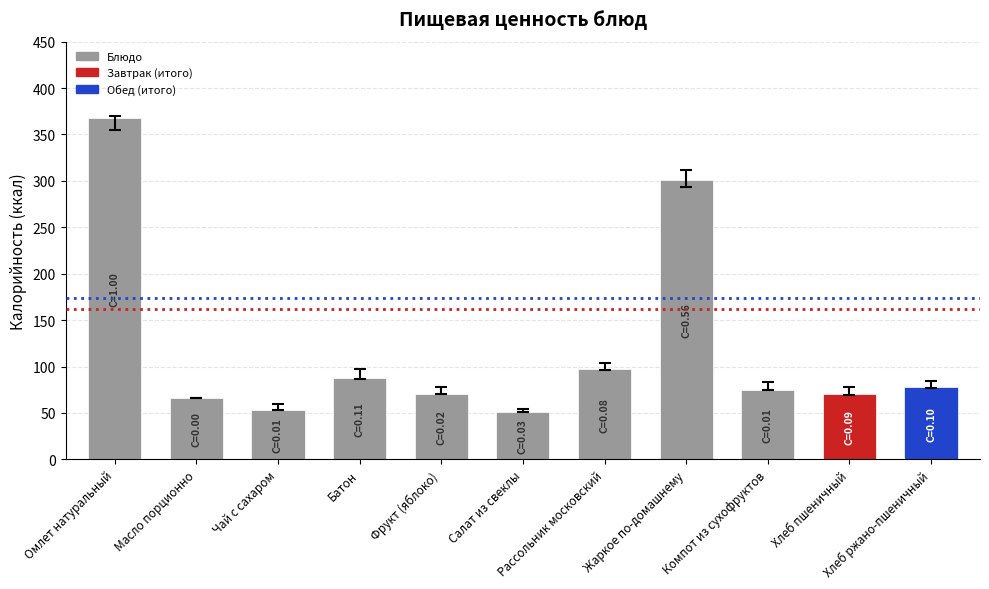

How many values exceed 74?

6